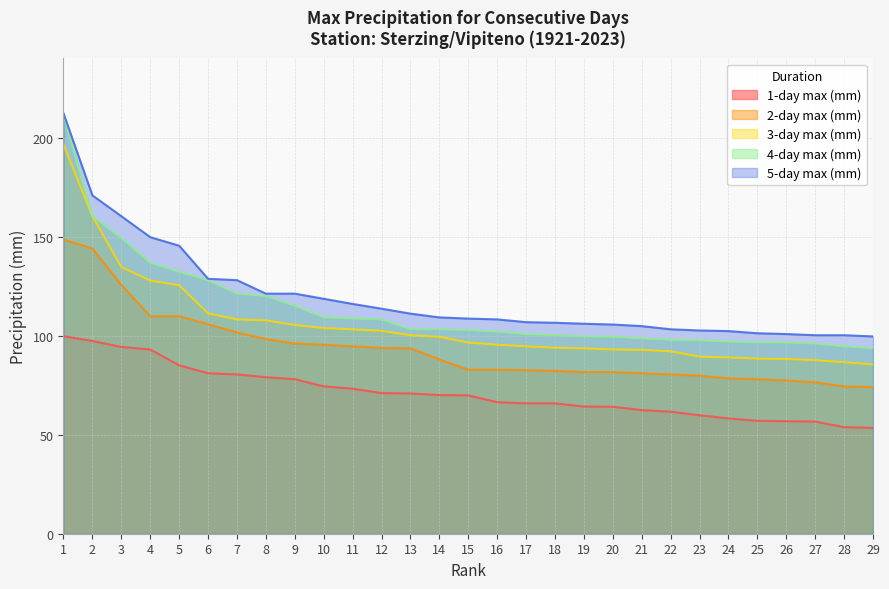

Which category has the lowest value across all series?

29